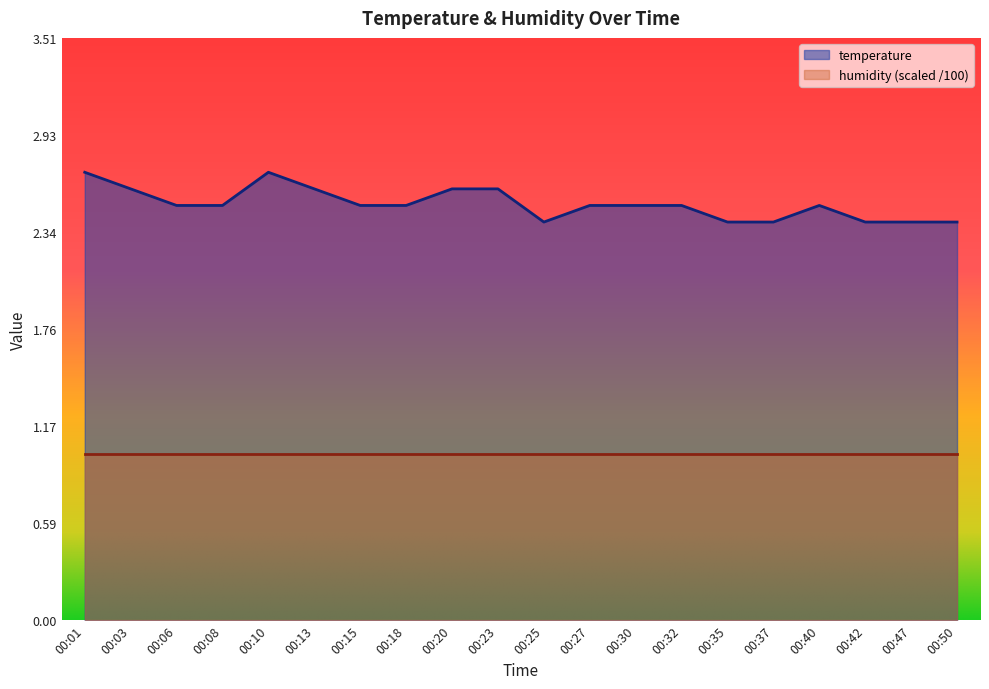

What is the change in value from 00:13 to 00:40?

-0.1